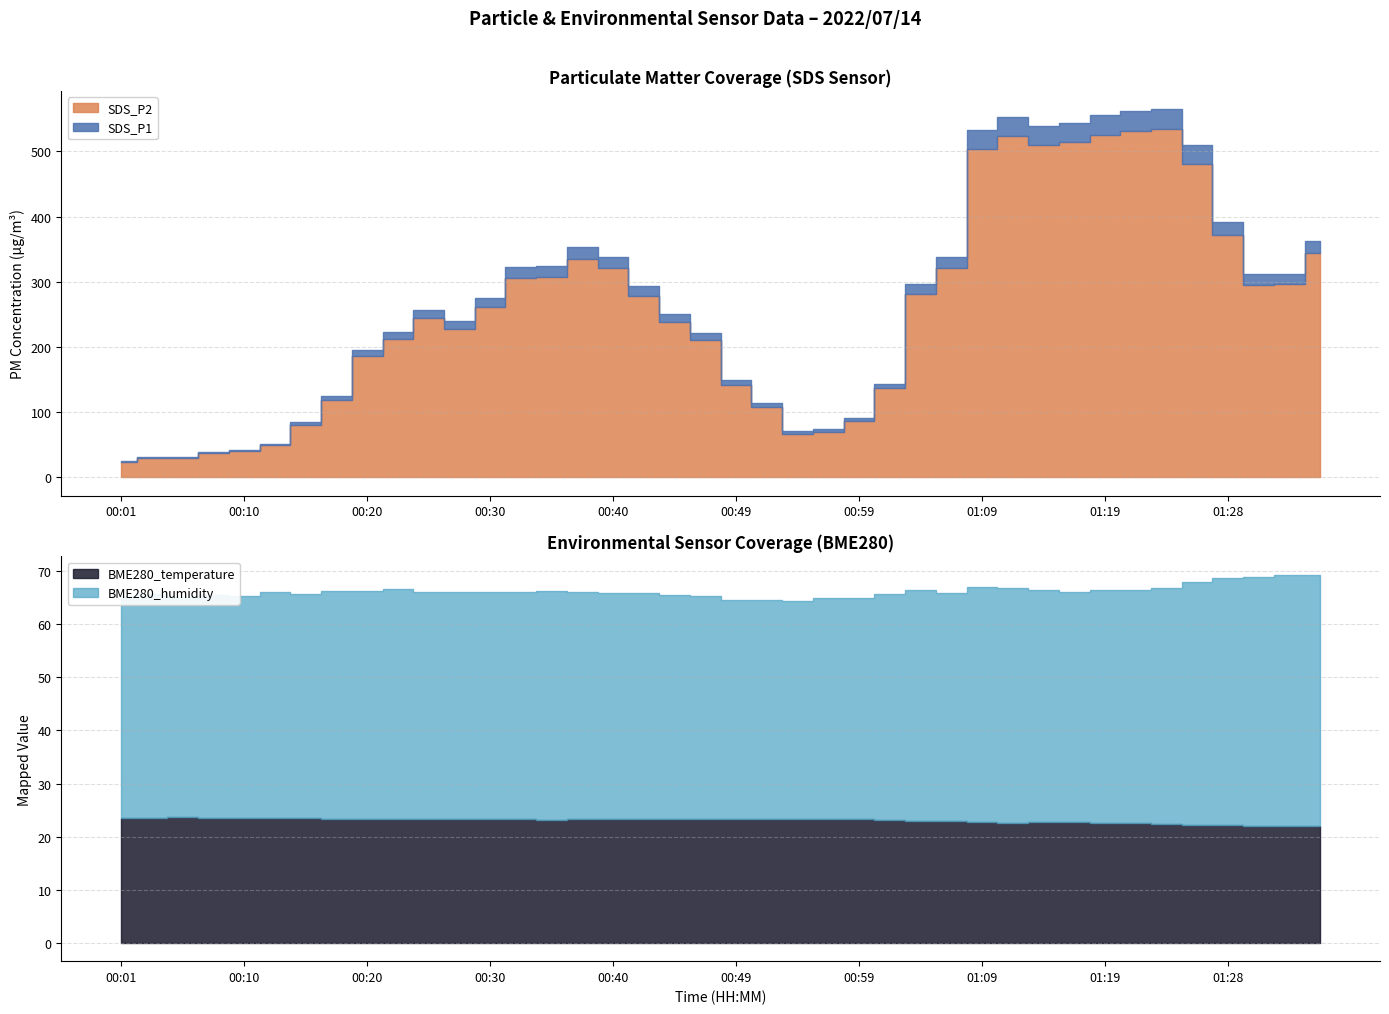

At which category is the sum across all series the highest?

01:23